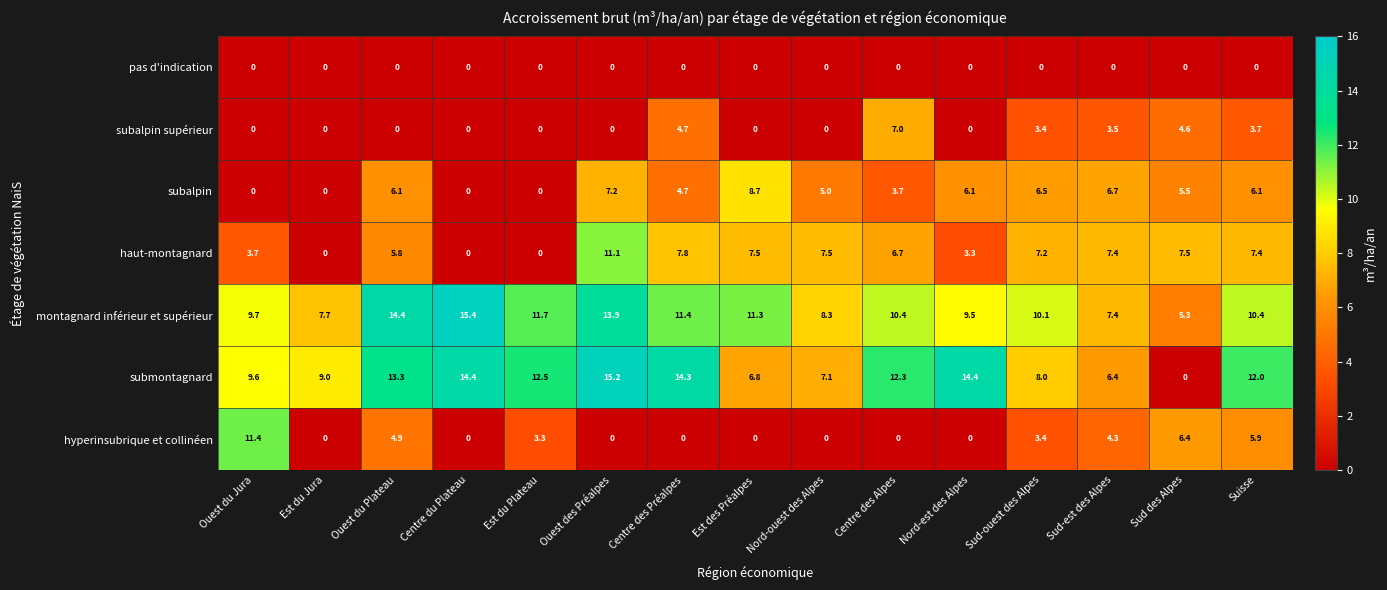

What is the total value across all series at Centre du Plateau?

29.8